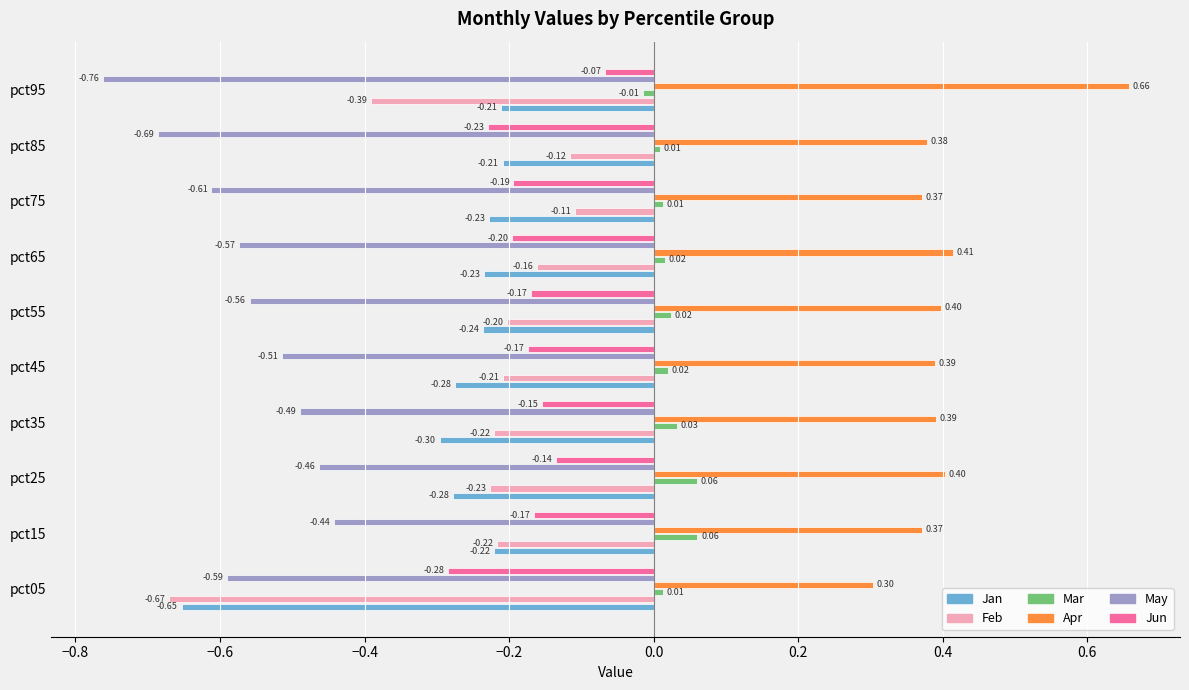

Which series has the largest total across all categories?

Apr